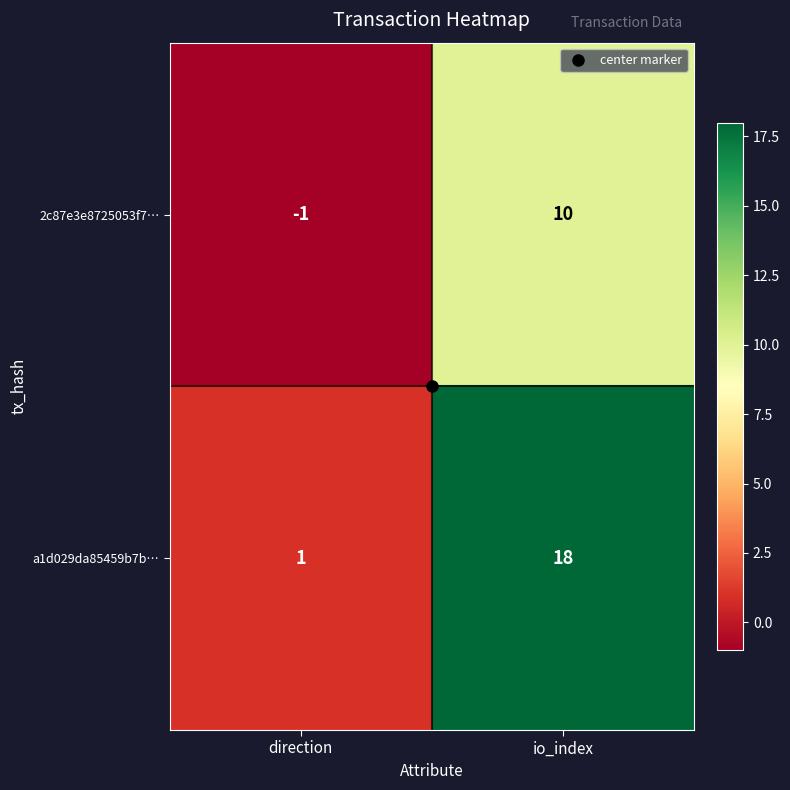

At which label is 2c87e3e8725053f7… closest to 4?

direction